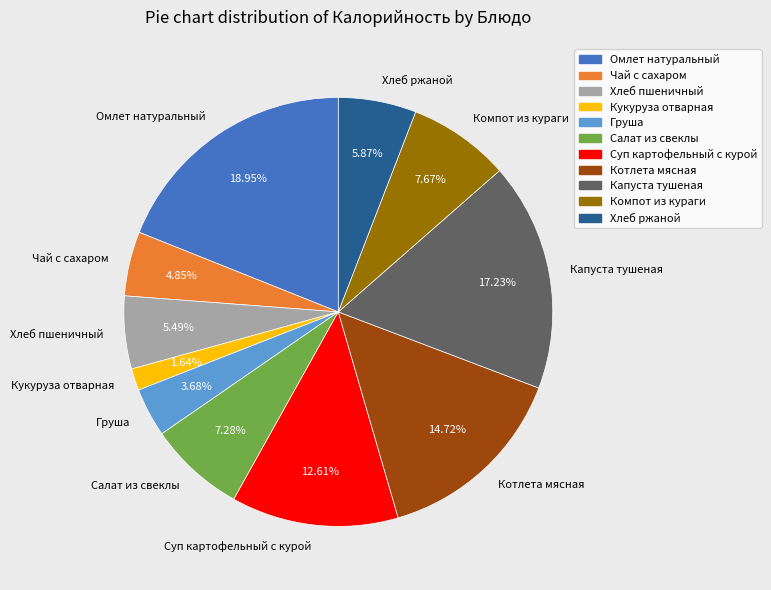

How many segments does this pie chart have?

11